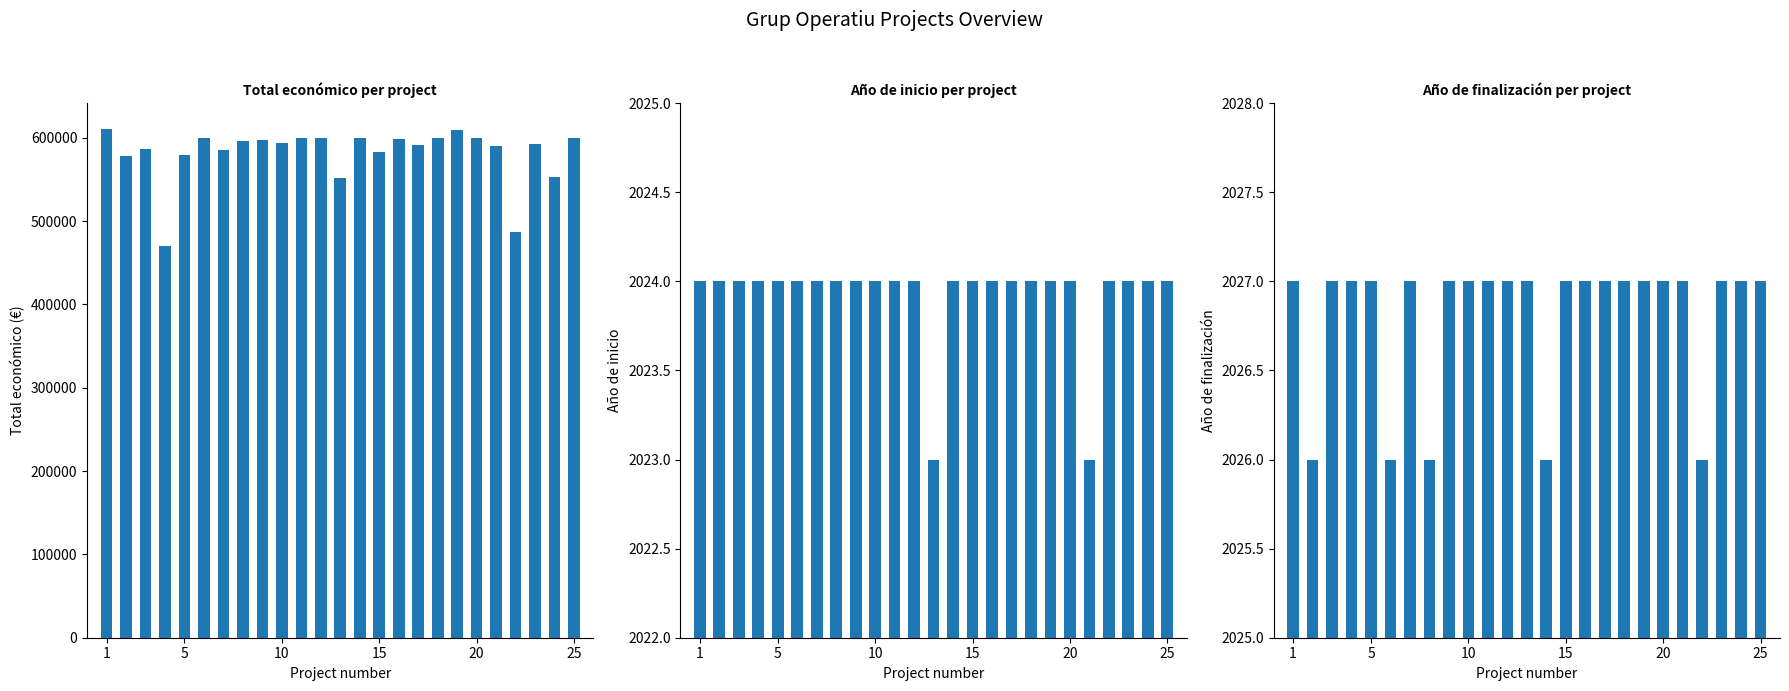

Reading left to right, list all the values displayed in this chart.

Total económico: 610889	577638	585914	470675	579152	599779	585460	596384	597320	593715	599540	599986	551196	599992	583223	598303	590712	599960	609206	600043	589584	486756	592475	553196	599927
Año de inicio: 2024	2024	2024	2024	2024	2024	2024	2024	2024	2024	2024	2024	2023	2024	2024	2024	2024	2024	2024	2024	2023	2024	2024	2024	2024
Año de finalización: 2027	2026	2027	2027	2027	2026	2027	2026	2027	2027	2027	2027	2027	2026	2027	2027	2027	2027	2027	2027	2027	2026	2027	2027	2027